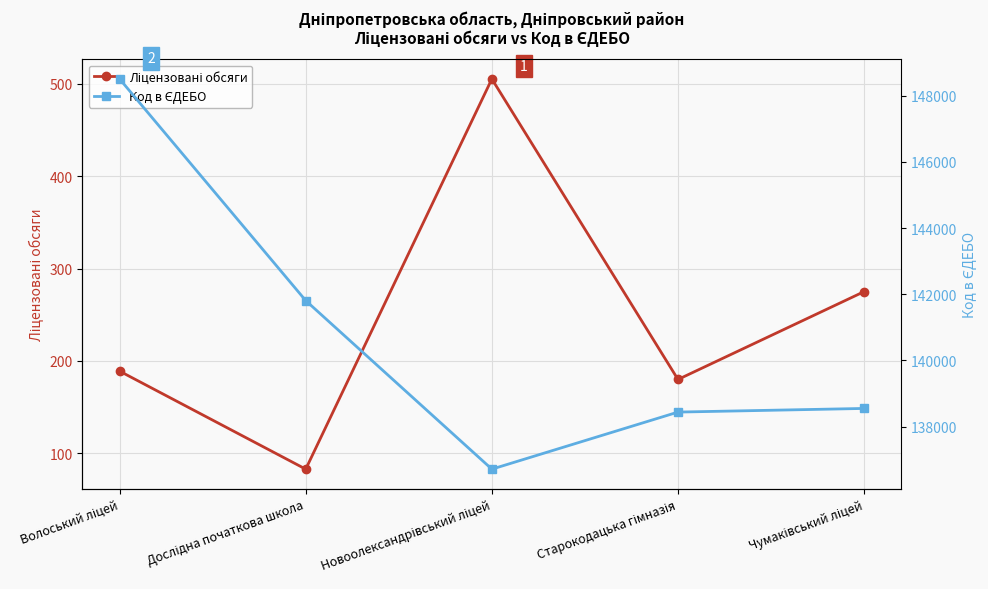

Where is the first local minimum for Ліцензовані обсяги?

Дослідна початкова школа